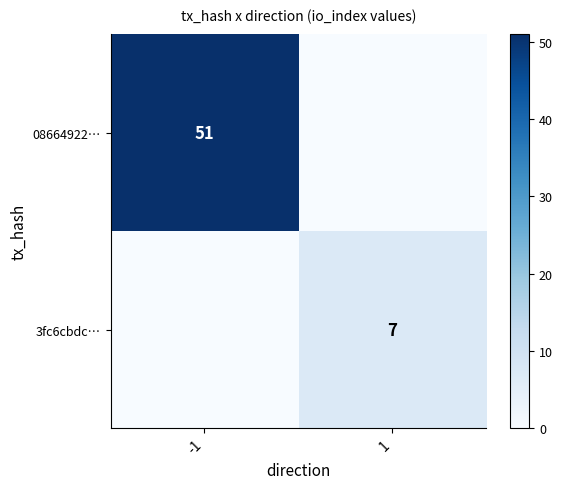

What is the difference between the highest and lowest values at -1?

51